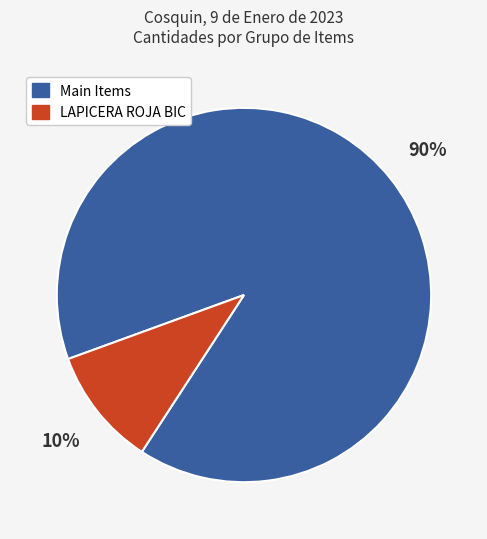

To the nearest percent, what percentage of the pie is Main Items?

90%